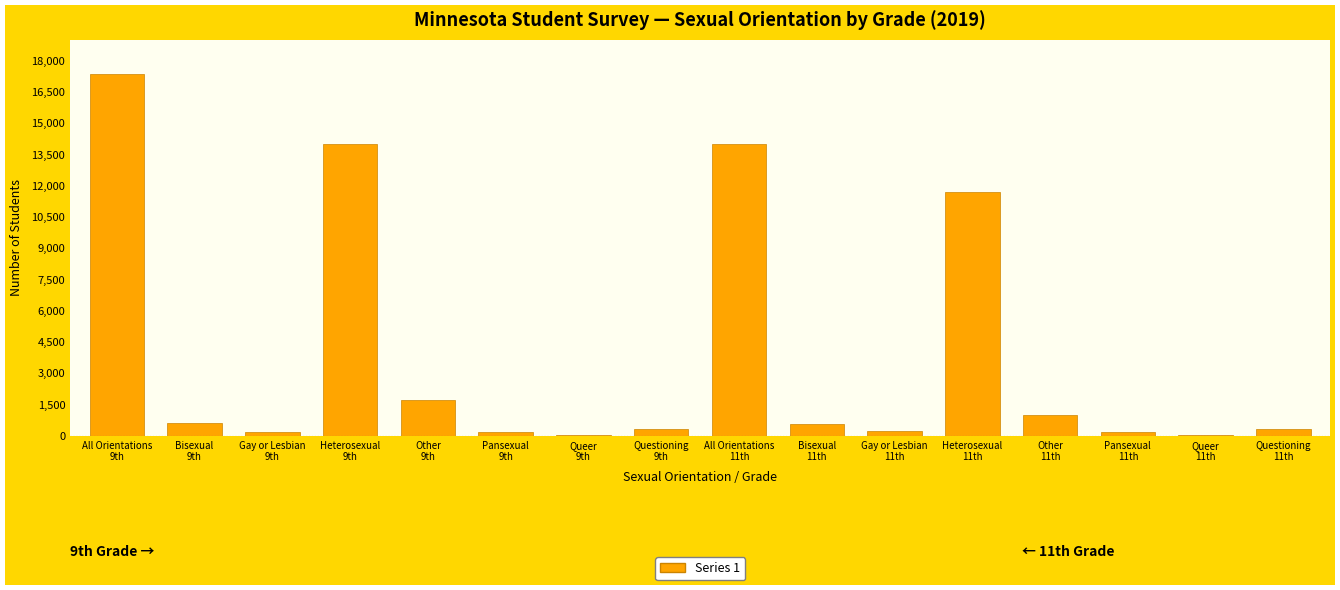

How many data points does each series have?

16